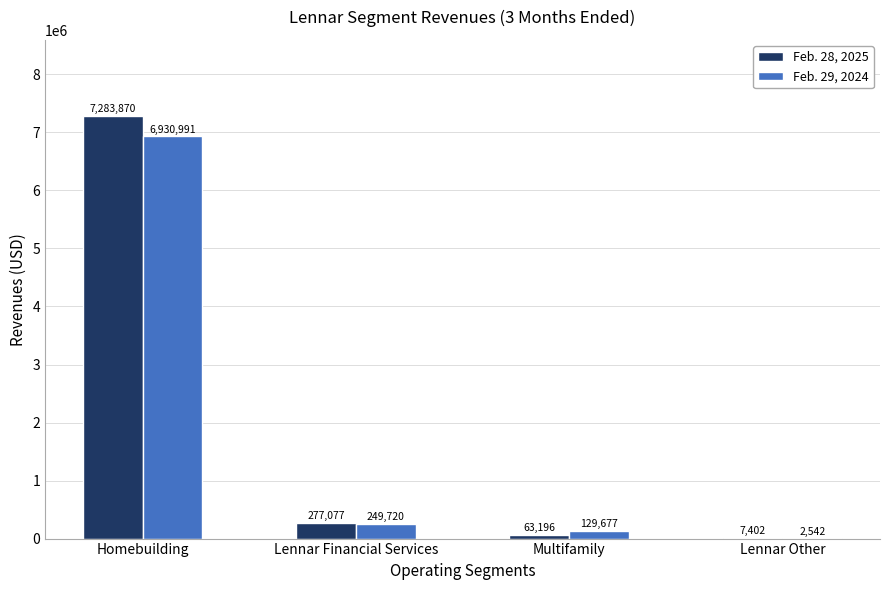

What is the sum of all Feb. 29, 2024 values?

7312930